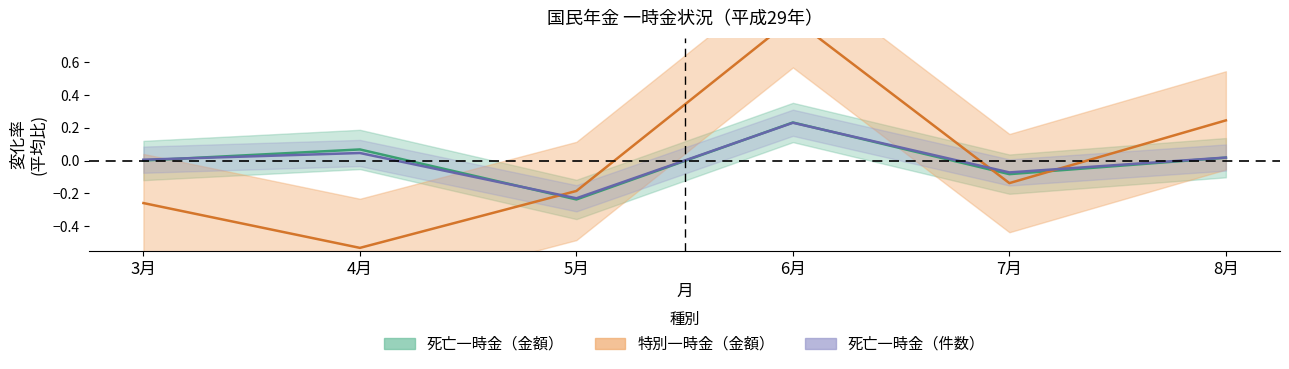

List the labels in order of 特別一時金（金額） value, smallest first.

4月, 3月, 5月, 7月, 8月, 6月